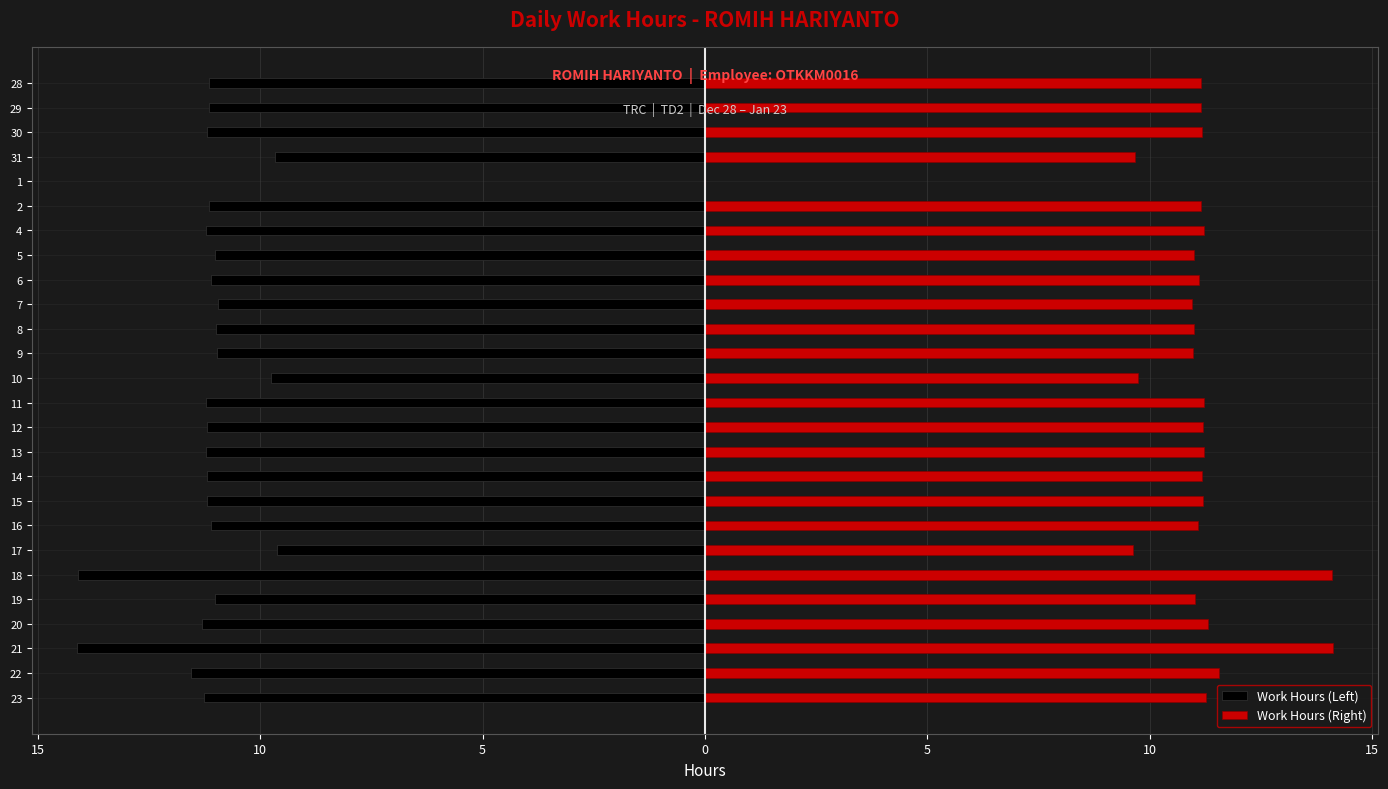

Which series has the widest spread of values?

Work Hours (Left)